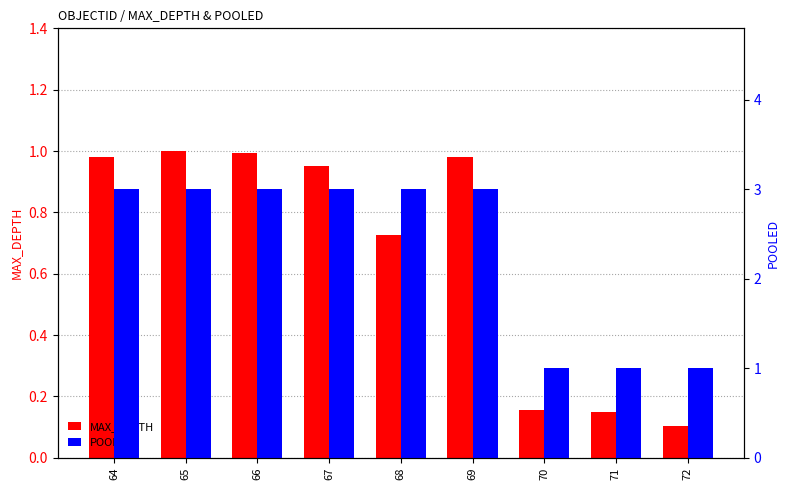

What is the sum of all POOLED values?

21.0